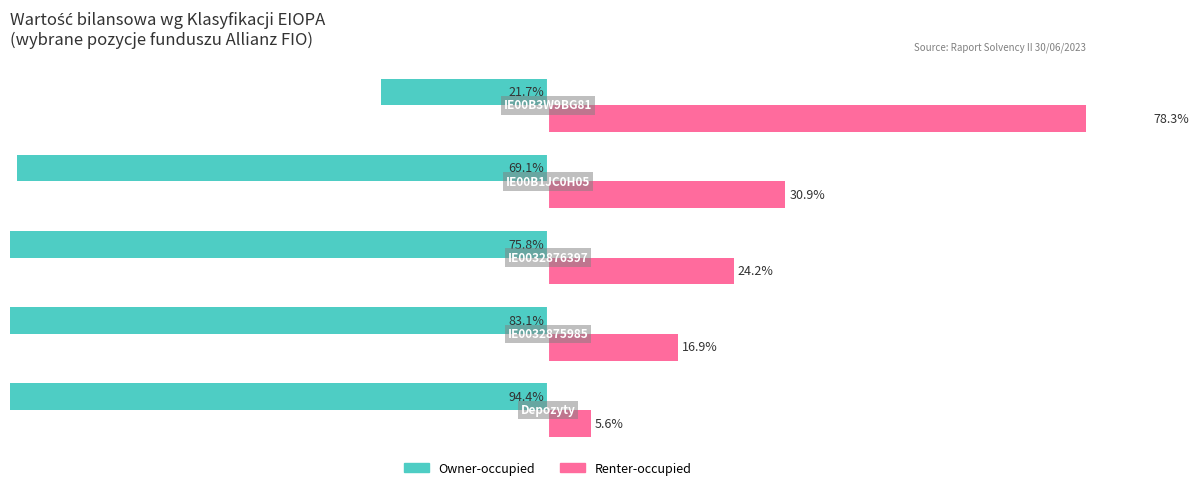

Is it true that Owner-occupied equals -37.6 at 4?

False